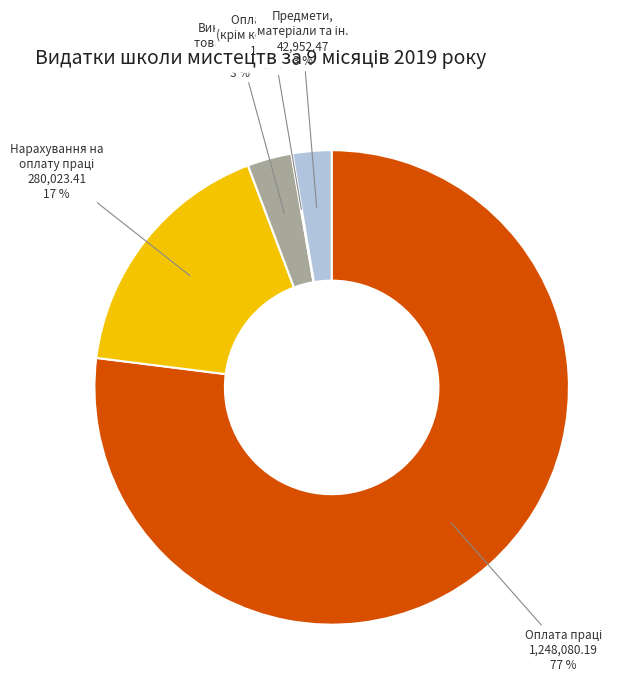

To the nearest percent, what is the difference between the largest and smallest slice percentages?

77%